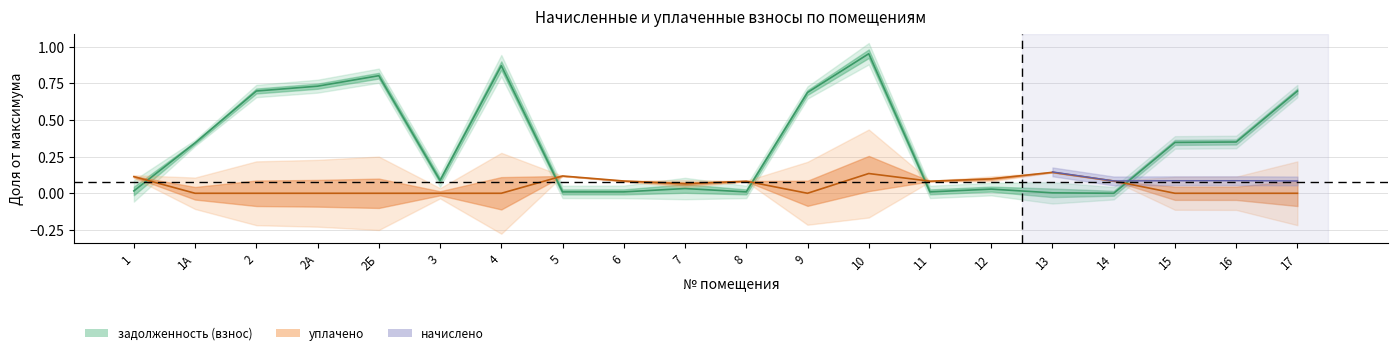

Which series changed the most between 7 and 16?

задолженность (взнос)